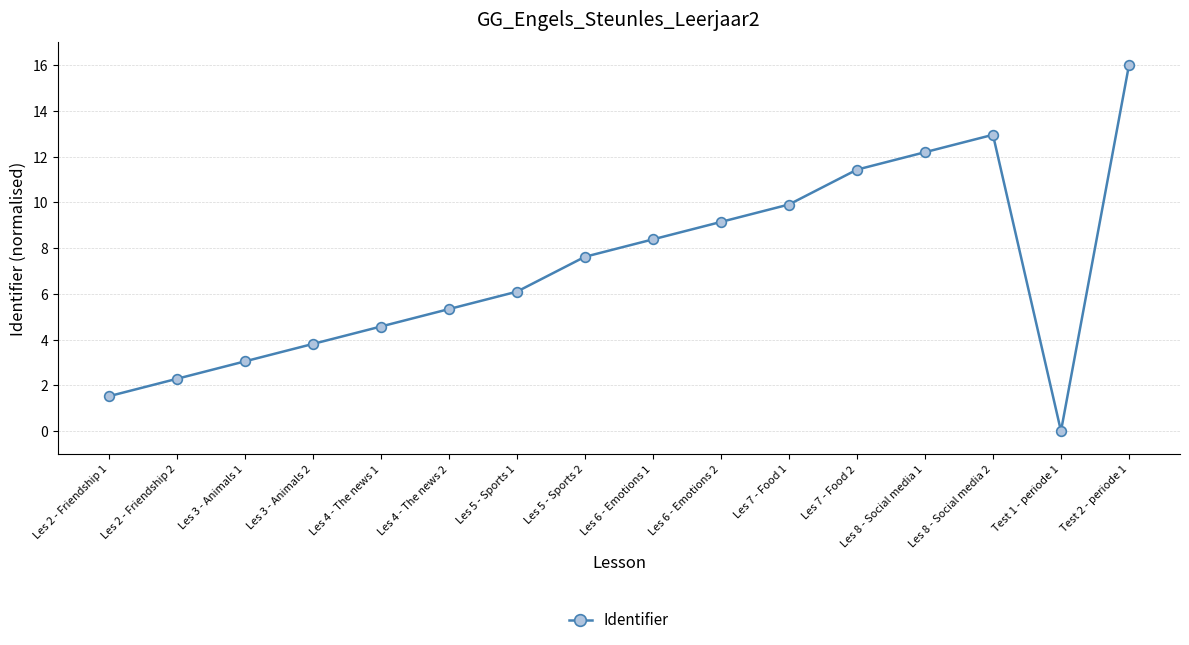

Rank the categories by value from highest to lowest.

Test 2 - periode 1, Les 8 - Social media 2, Les 8 - Social media 1, Les 7 - Food 2, Les 7 - Food 1, Les 6 - Emotions 2, Les 6 - Emotions 1, Les 5 - Sports 2, Les 5 - Sports 1, Les 4 - The news 2, Les 4 - The news 1, Les 3 - Animals 2, Les 3 - Animals 1, Les 2 - Friendship 2, Les 2 - Friendship 1, Test 1 - periode 1